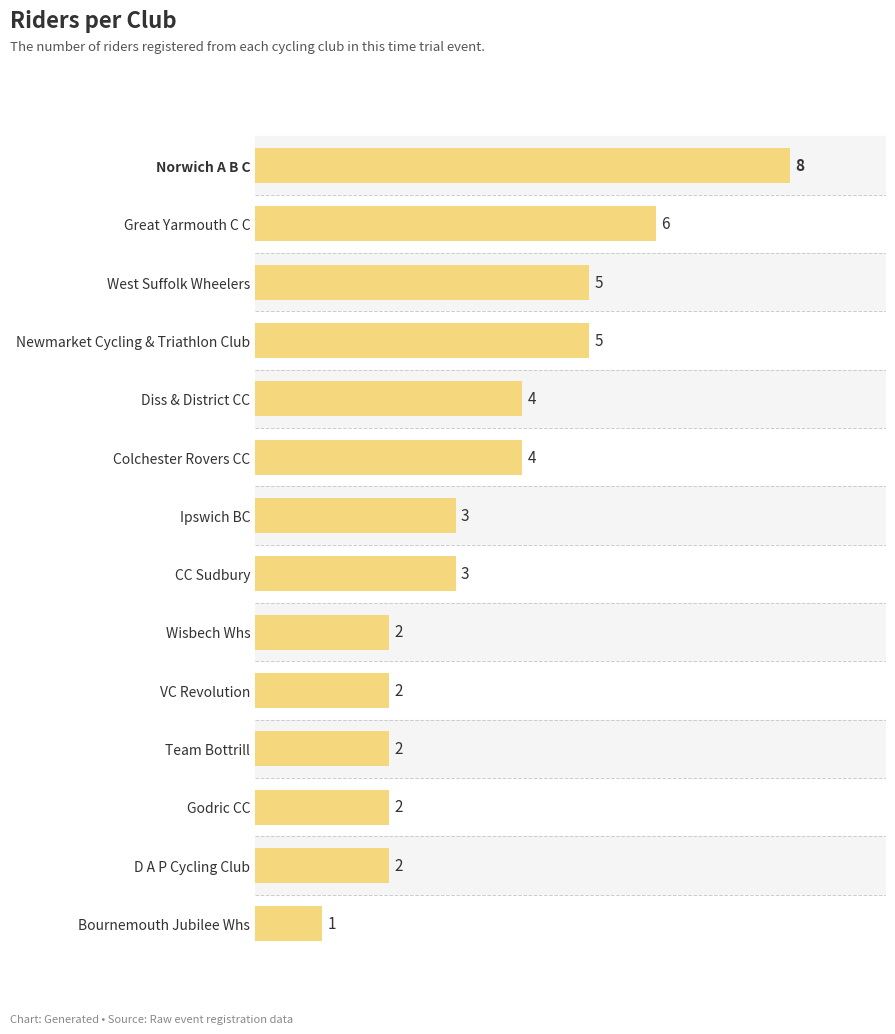

What is the value of the 11th bar from the top?

2